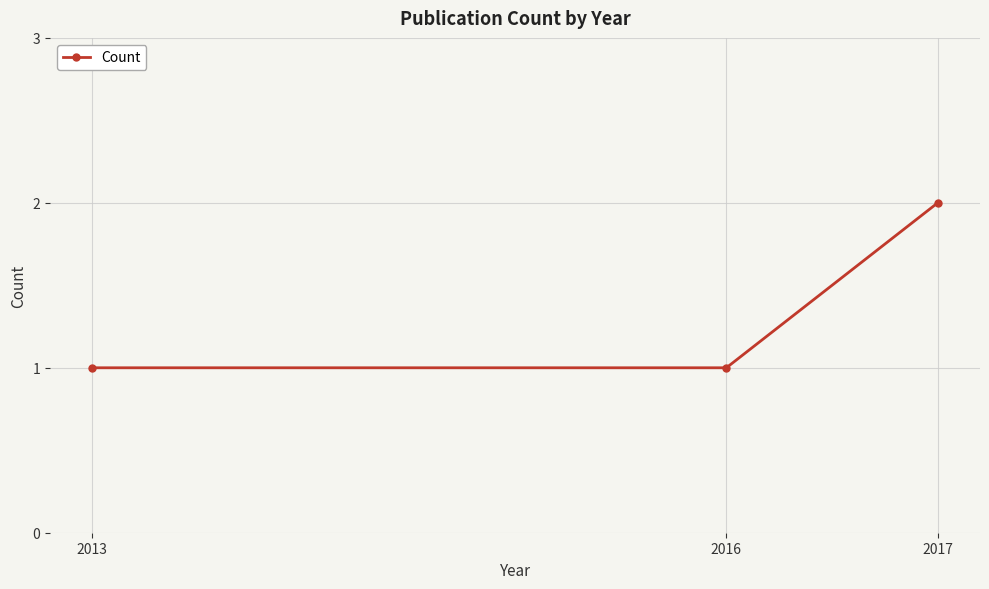

What value does the data have at 2017?

2